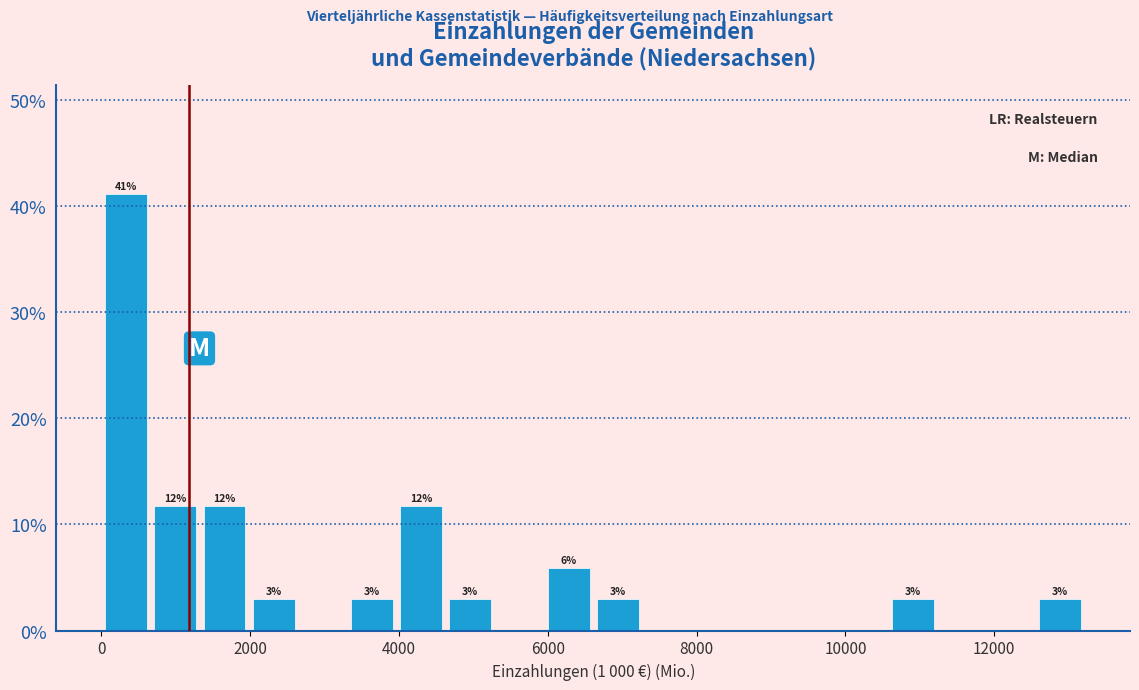

Read against the x-axis, roughly where is the centre of the tallest bar?

400